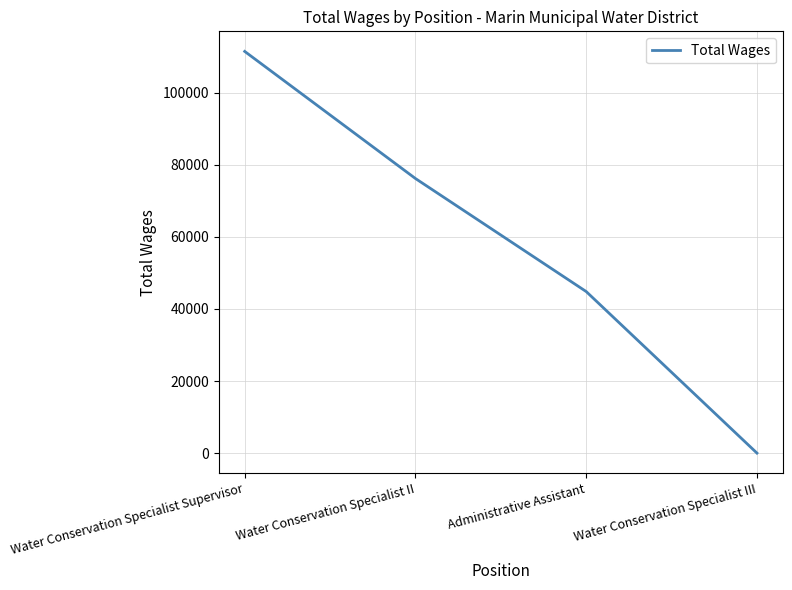

What is the sum of all values?

232433